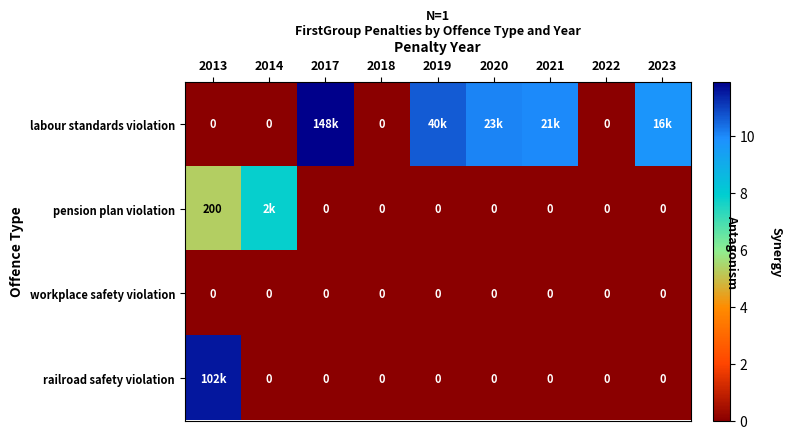

Is the value of pension plan violation at 2013 greater than the value of labour standards violation at 2014?

Yes